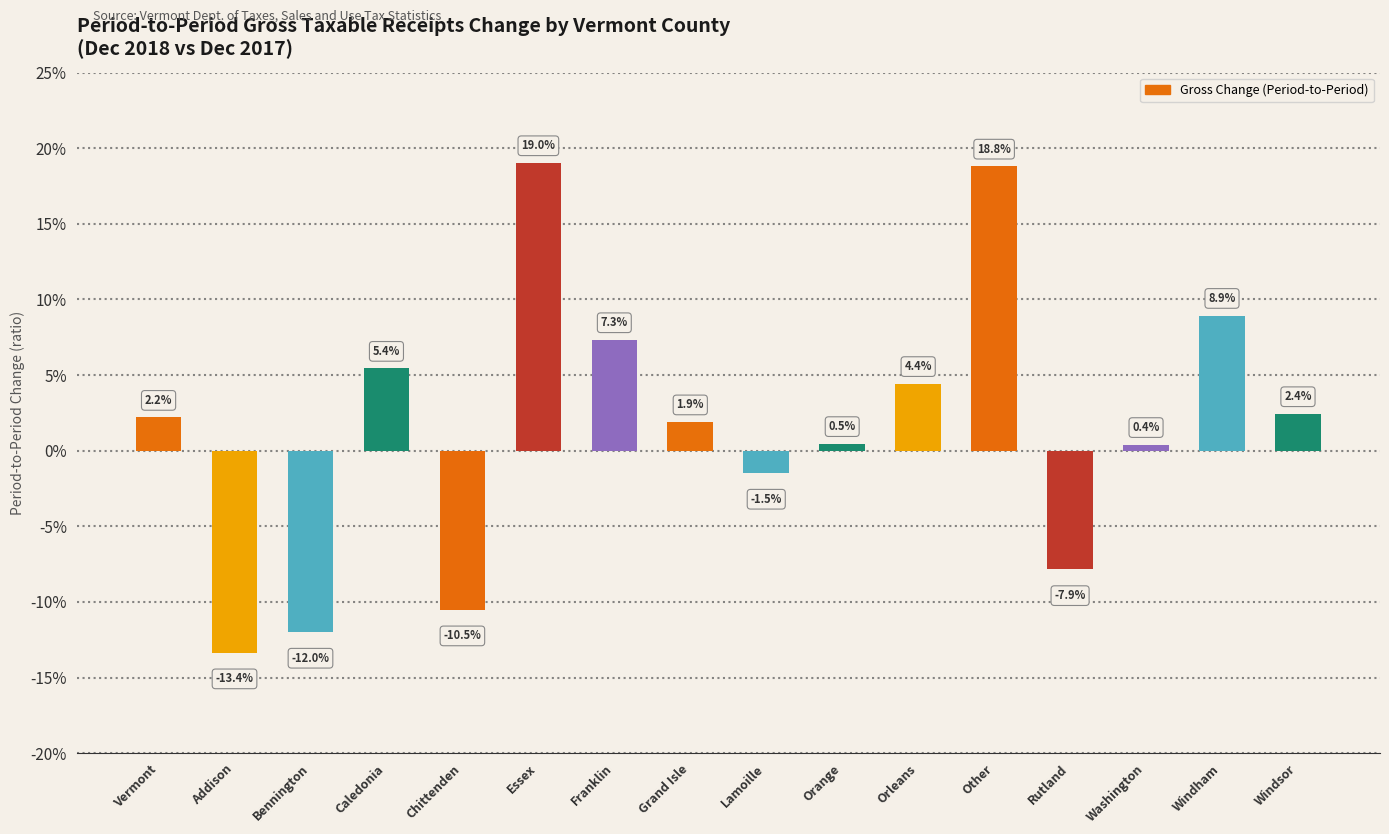

Reading left to right, what are all the values shown in this chart?

0.0	-0.1	-0.1	0.1	-0.1	0.2	0.1	0.0	-0.0	0.0	0.0	0.2	-0.1	0.0	0.1	0.0